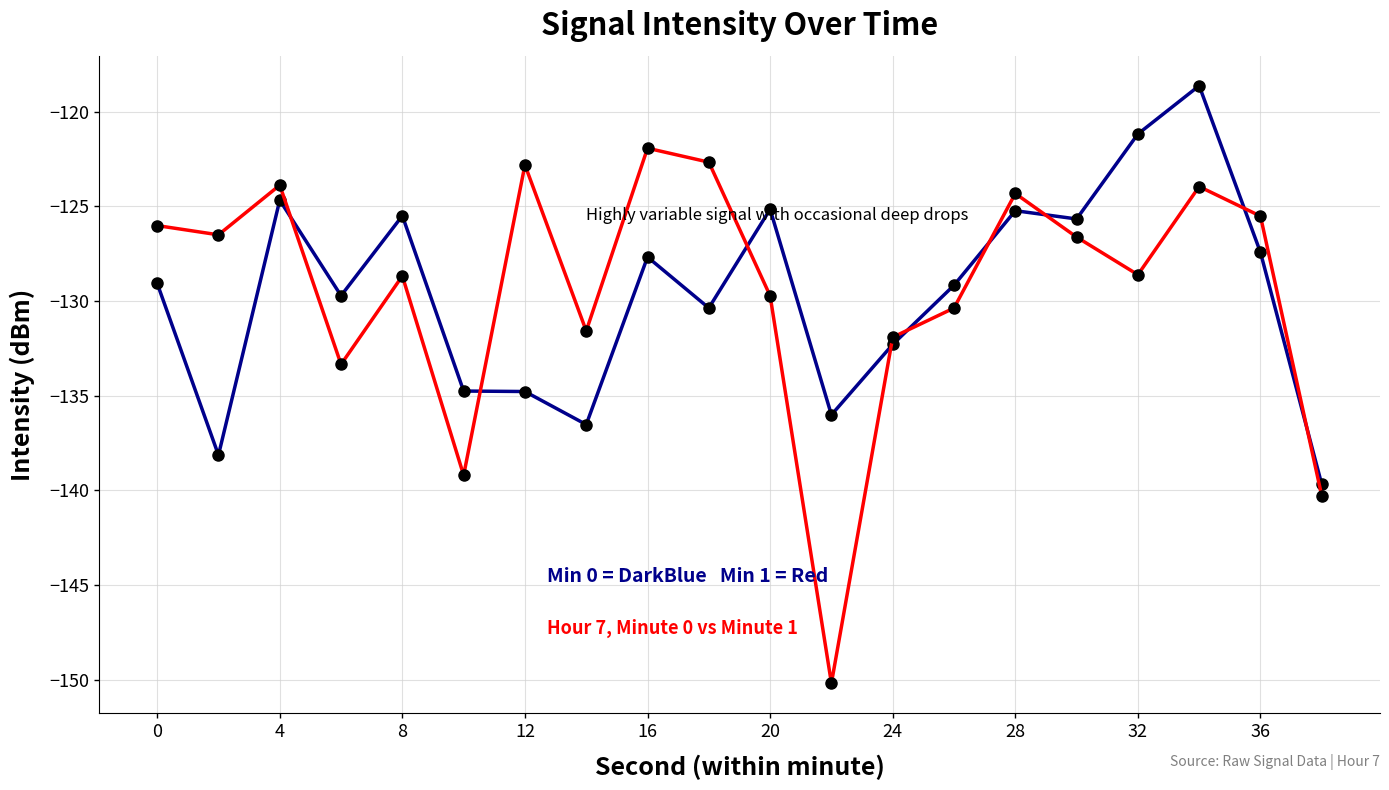

What is the greatest value displayed?

-118.6